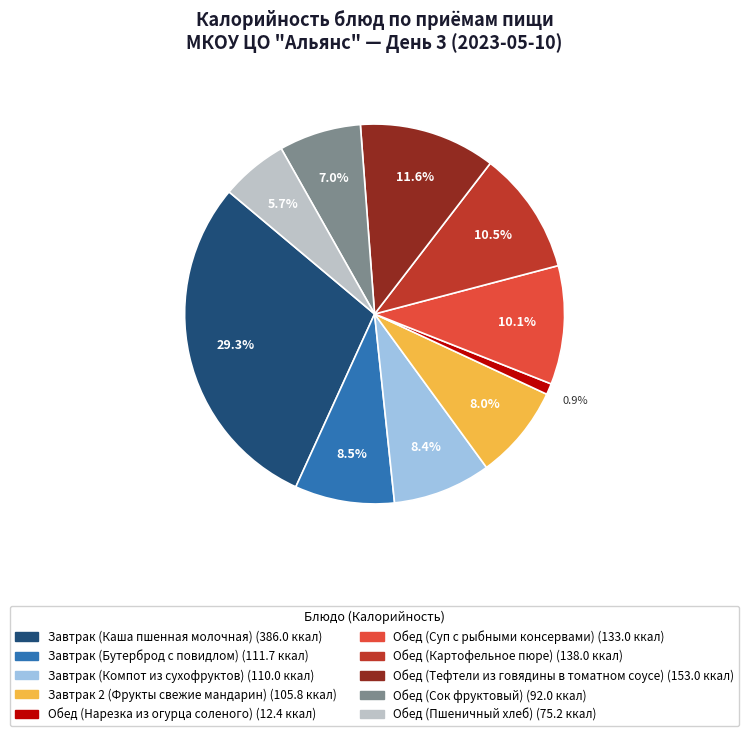

Is it true that Обед (Суп с рыбными консервами) is 10% of the pie?

True